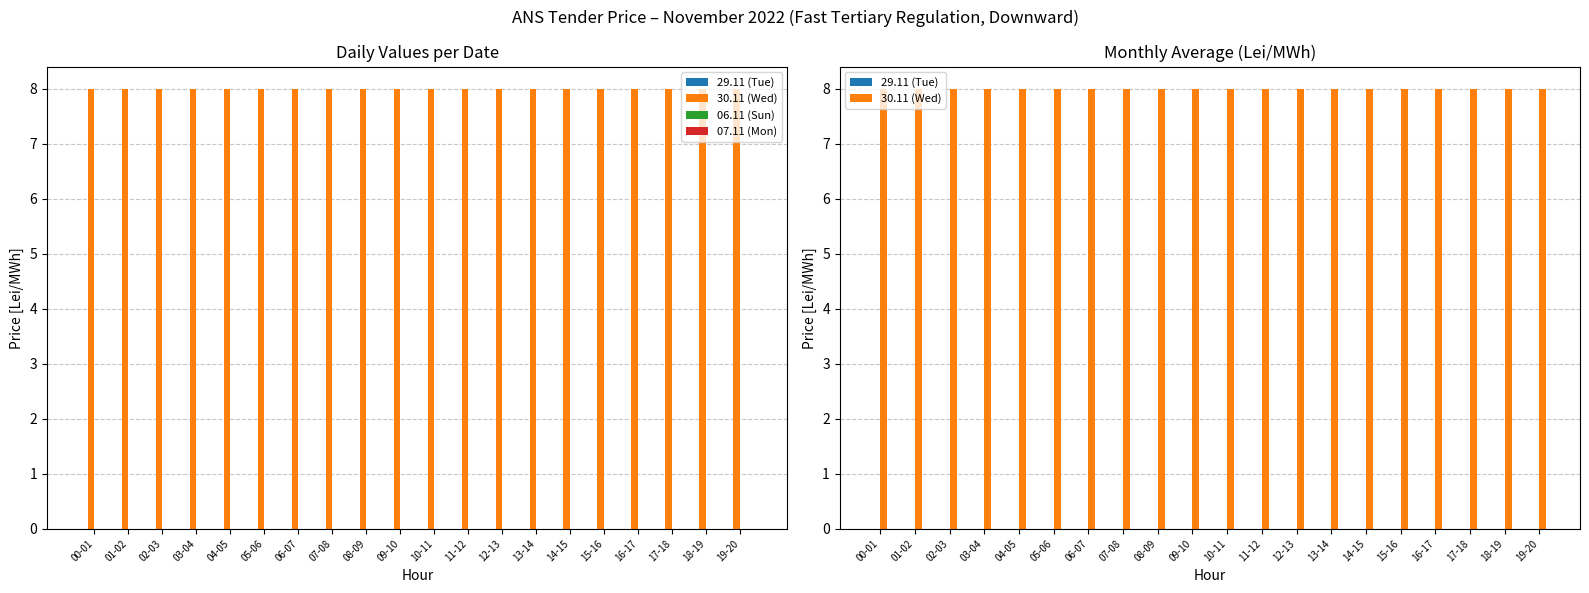

Reading left to right, extract all data points from this chart.

29.11 (Tue): 0	0	0	0	0	0	0	0	0	0	0	0	0	0	0	0	0	0	0	0
30.11 (Wed): 8	8	8	8	8	8	8	8	8	8	8	8	8	8	8	8	8	8	8	8
06.11 (Sun): 0	0	0	0	0	0	0	0	0	0	0	0	0	0	0	0	0	0	0	0
07.11 (Mon): 0	0	0	0	0	0	0	0	0	0	0	0	0	0	0	0	0	0	0	0